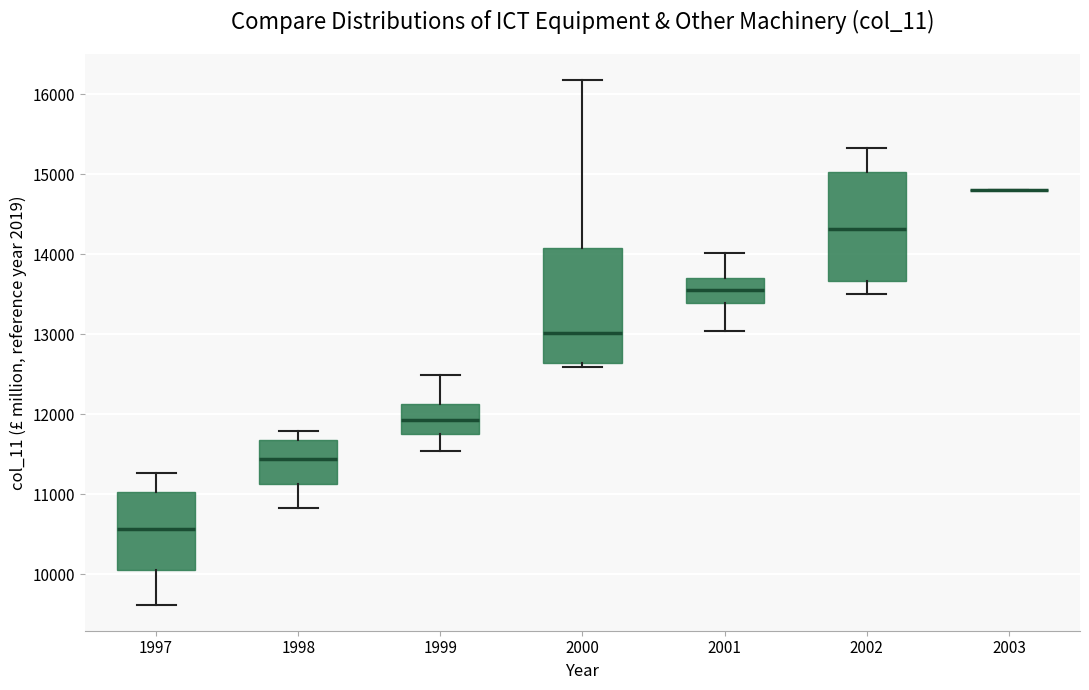

Where does the upper whisker of the box at x = 2000 end on the y-axis? The values are not printed on the chart, so give them approximately, as read against the axis.

16200